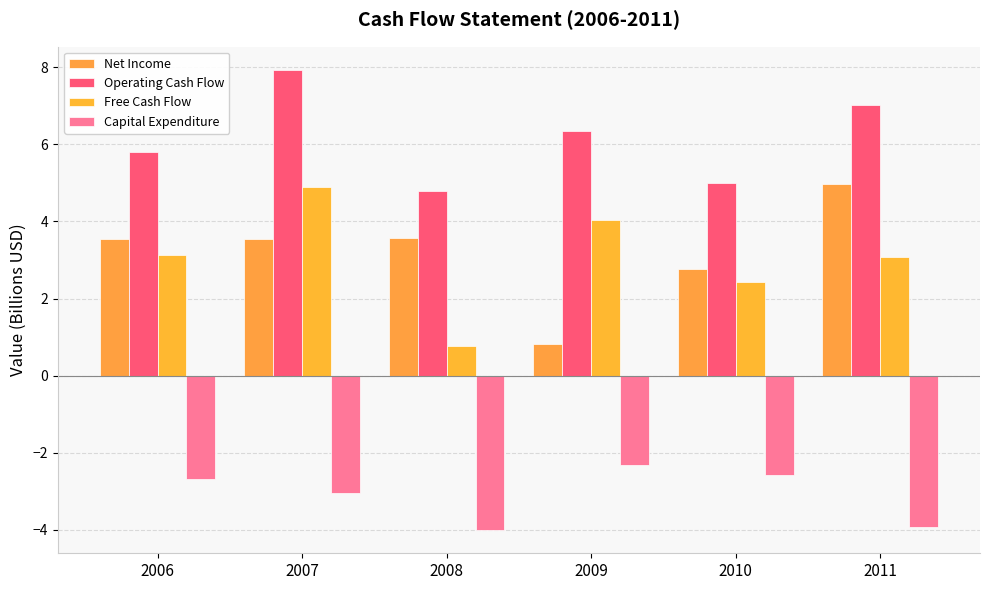

What is the approximate value of Operating Cash Flow at 2010?

5.0